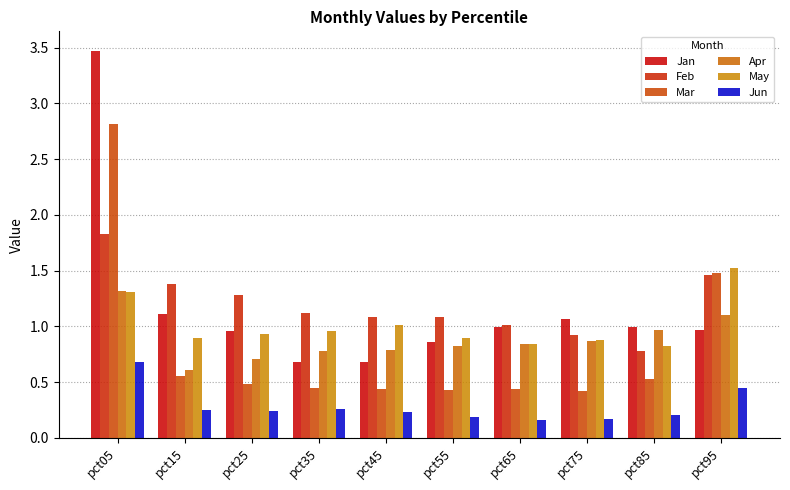

Is the value of Feb at pct85 greater than the value of Jan at pct55?

No